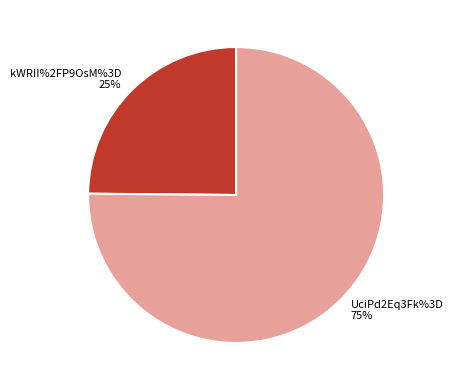

Which category has the smallest portion of the pie?

kWRII%2FP9OsM%3D